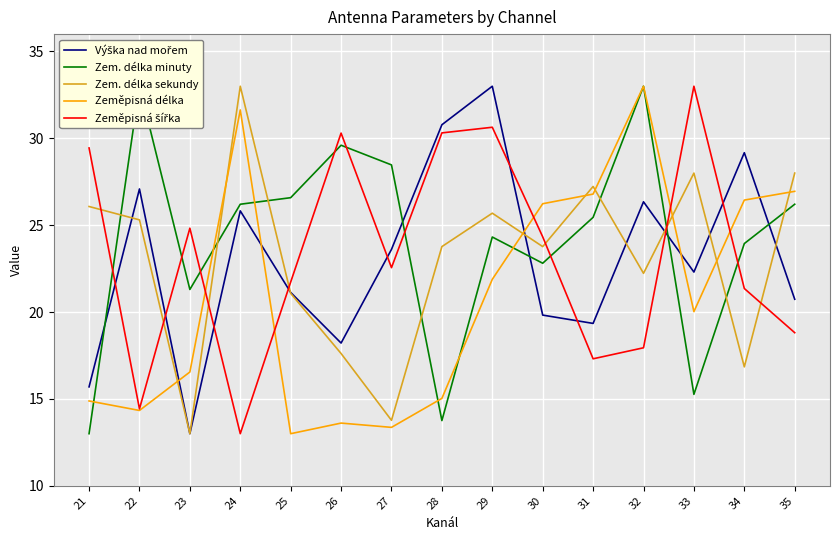

What is the sum of all Zeměpisná délka values?

313.8